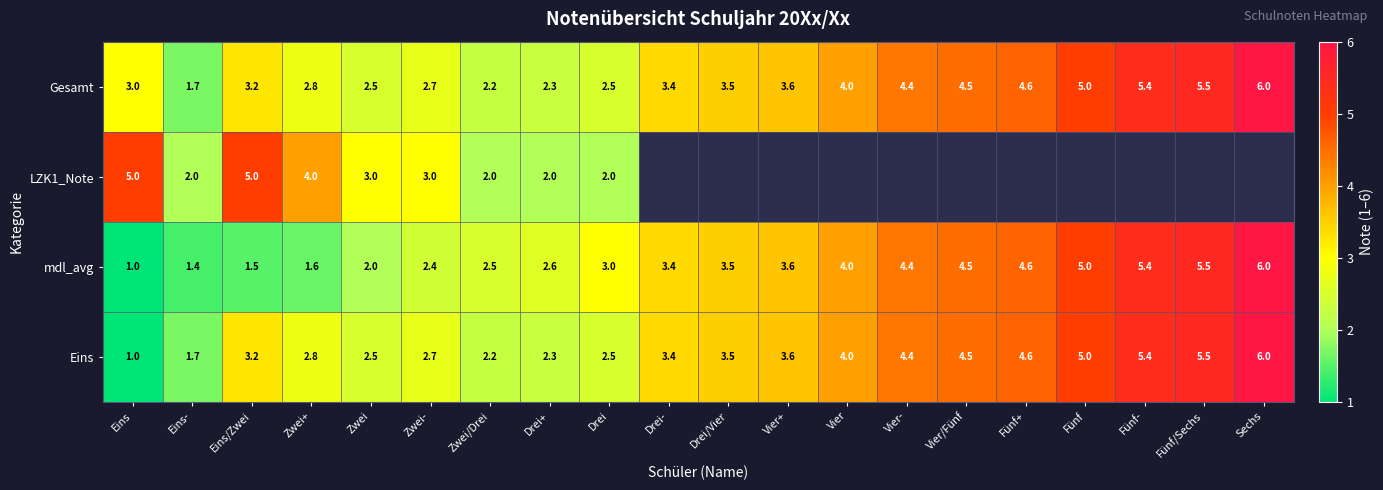

What is the spread (max minus min) of values at Drei?

1.0